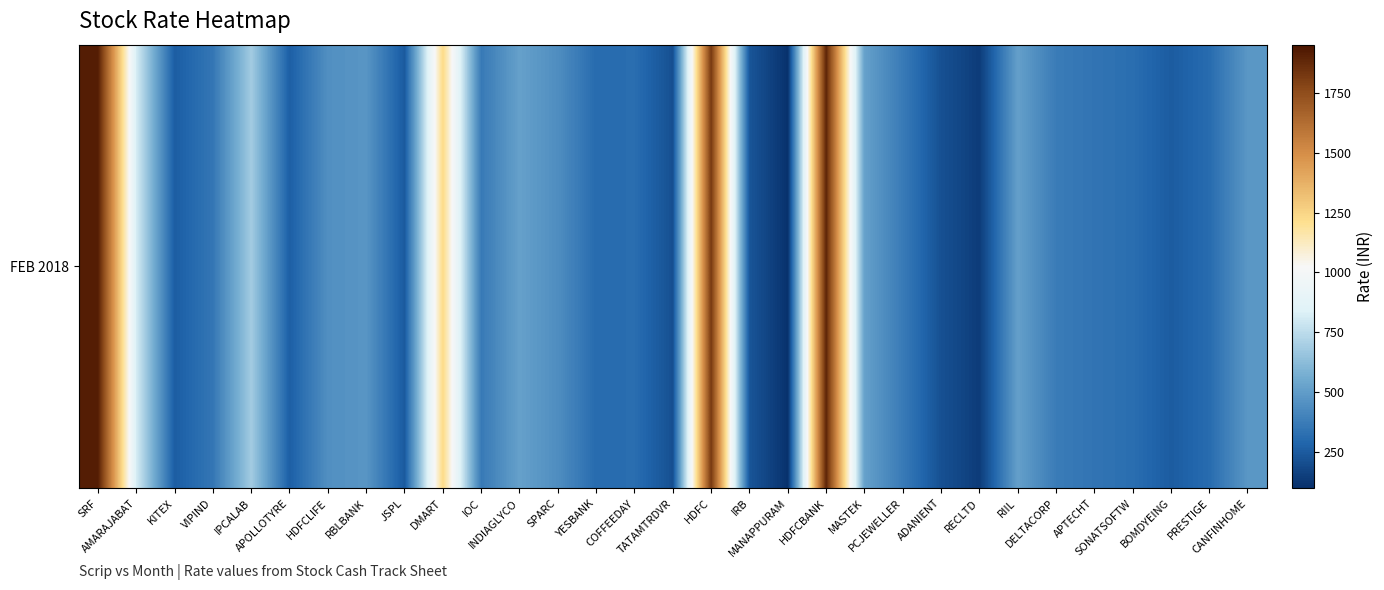

The chart shows a value of 369.0 at PCJEWELLER. True or false?

True